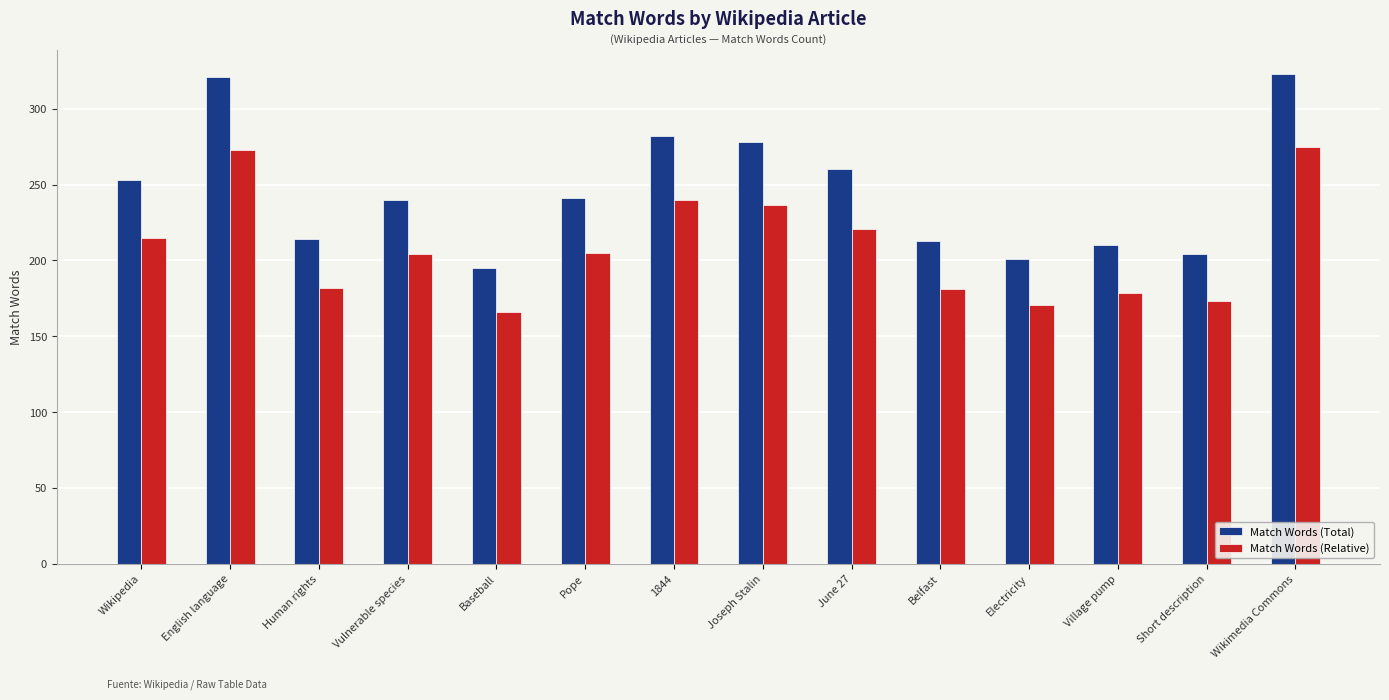

What is the lowest value of the Match Words (Total) series?

195.0